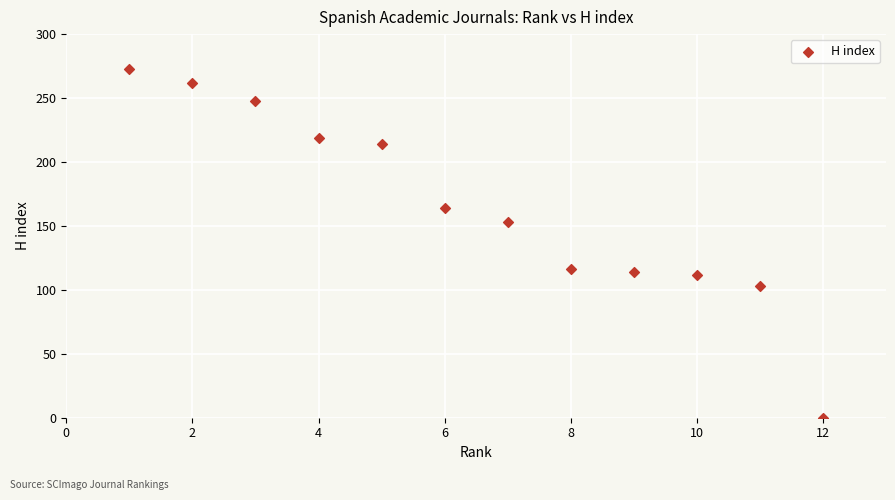

What Y value in the scatter plot is closest to 136?

153